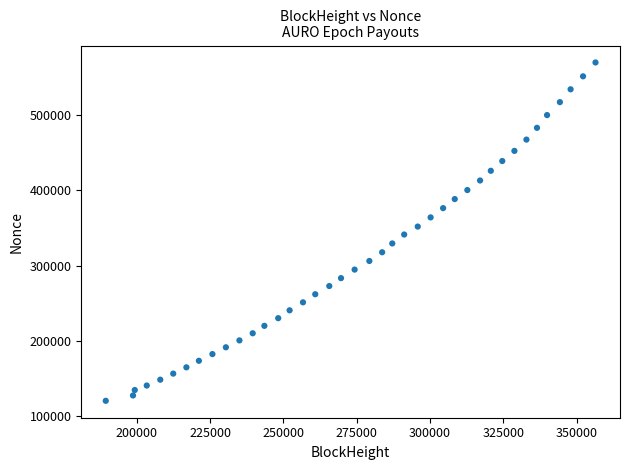

What is the range of X values (max minus min)?

166992